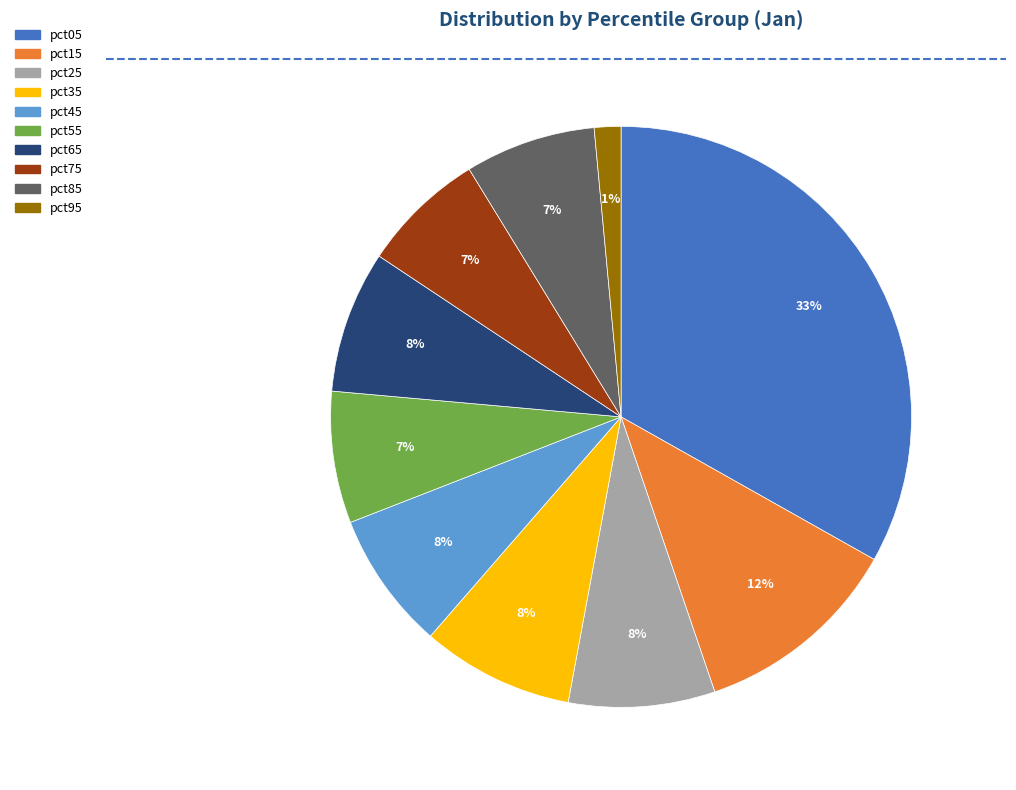

To the nearest percent, what portion does pct05 represent?

33%